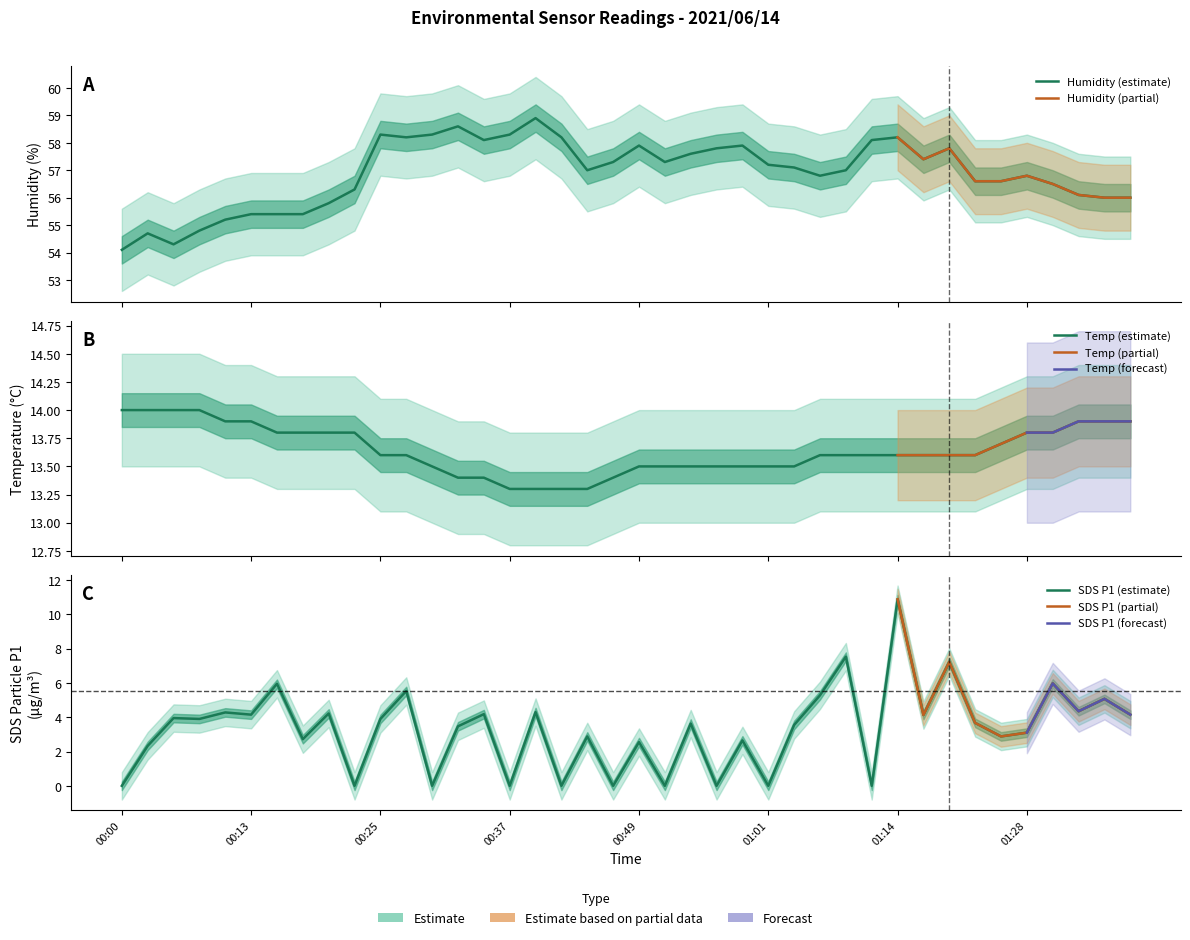

List the labels in order of SDS_P1 value, largest first.

01:14, 01:09, 01:20, 01:31, 00:15, 00:27, 01:06, 01:36, 01:33, 00:40, 00:10, 00:20, 00:35, 00:13, 01:38, 01:17, 00:05, 00:08, 00:25, 01:22, 00:54, 01:04, 00:32, 01:28, 00:44, 01:26, 00:18, 00:59, 00:49, 00:02, 00:00, 00:22, 00:30, 00:37, 00:42, 00:47, 00:52, 00:56, 01:01, 01:11